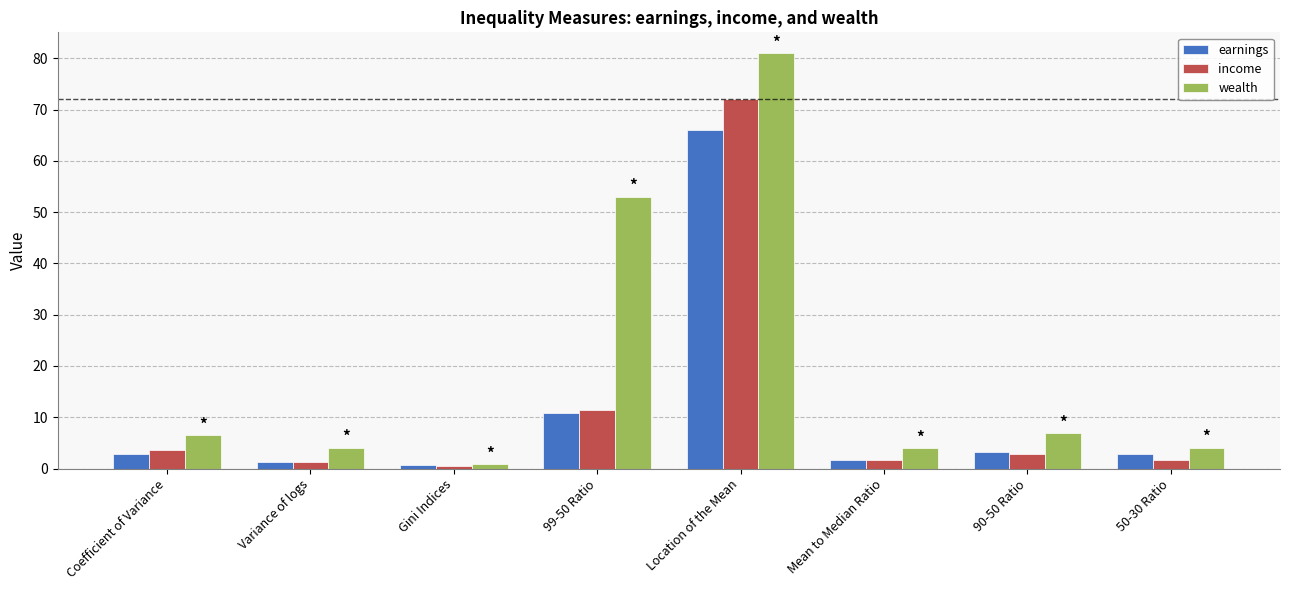

What is the value of the wealth bar at the 4th from the left?

53.0